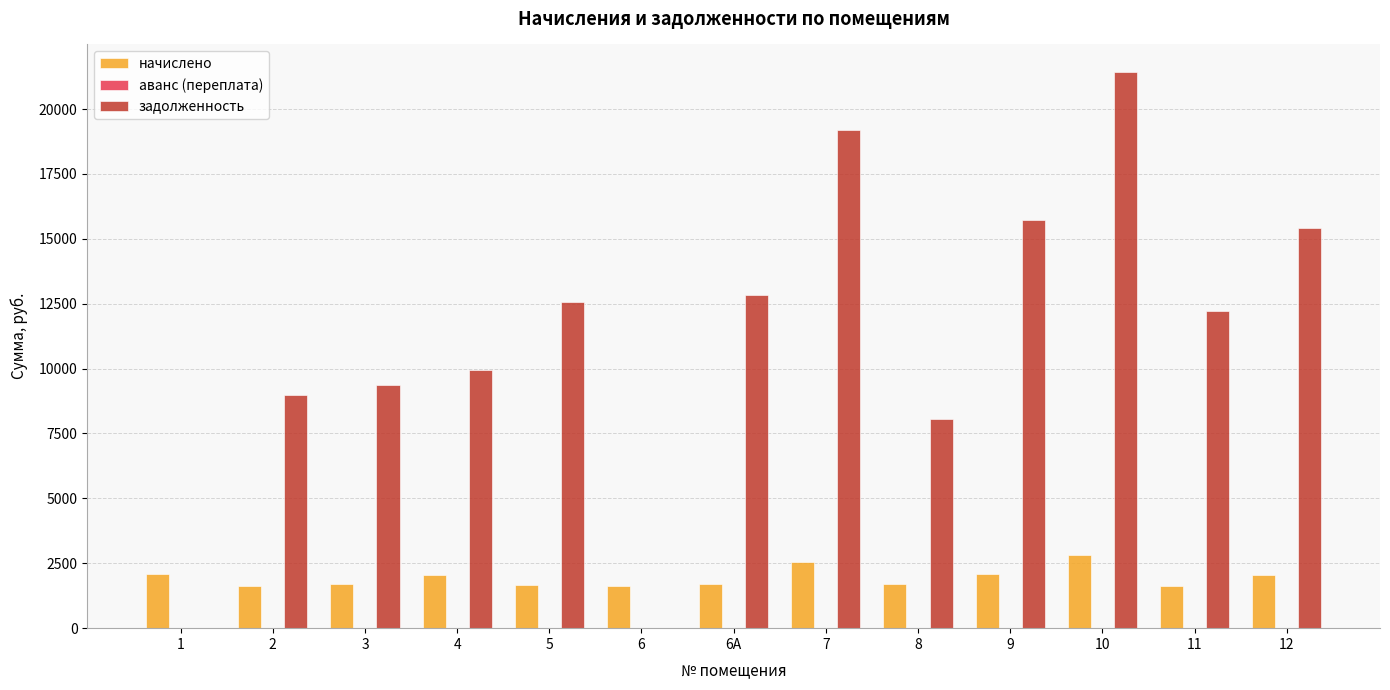

The value of задолженность at 11 is 12223.7. True or false?

True